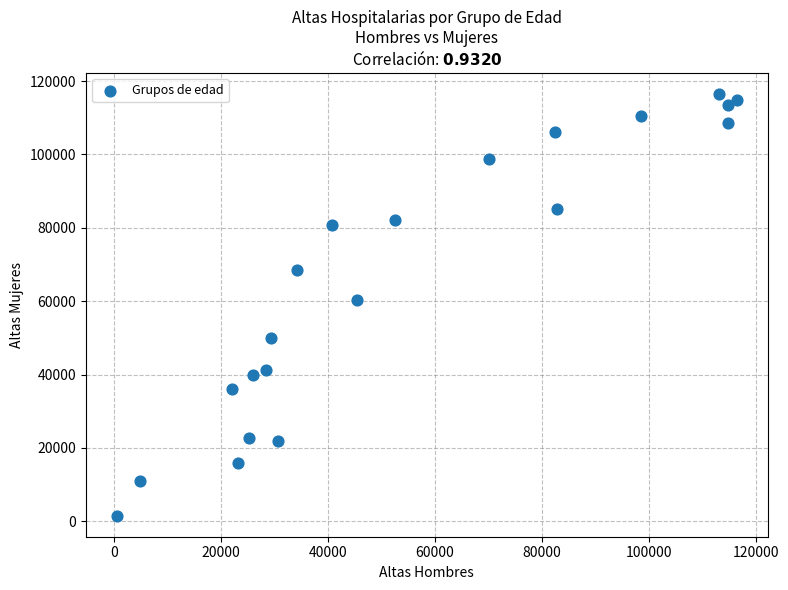

What is the range of X values (max minus min)?

116065